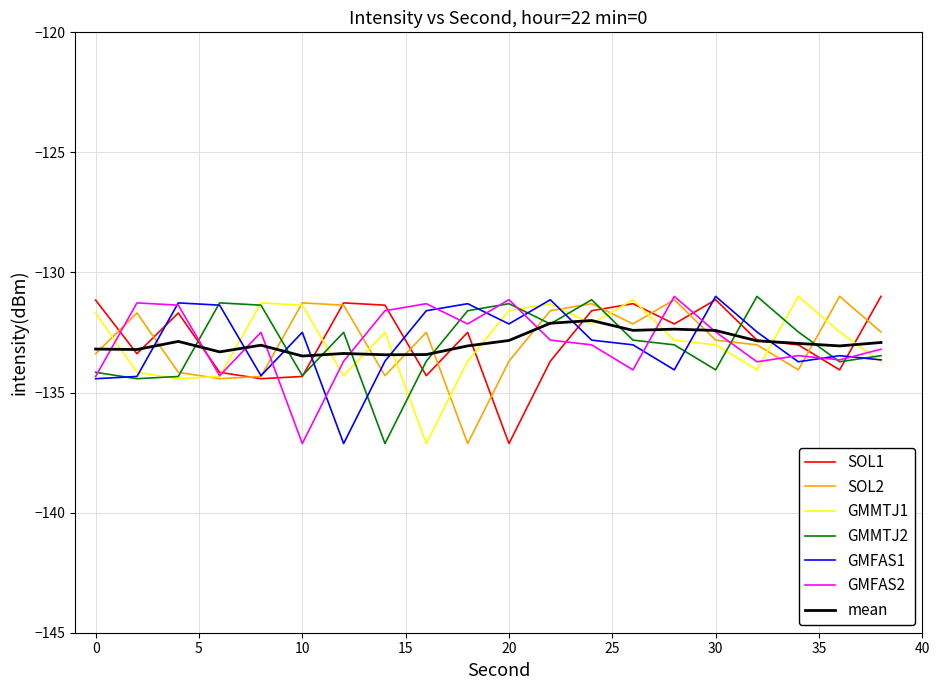

What is the maximum value shown in the chart?

-131.0